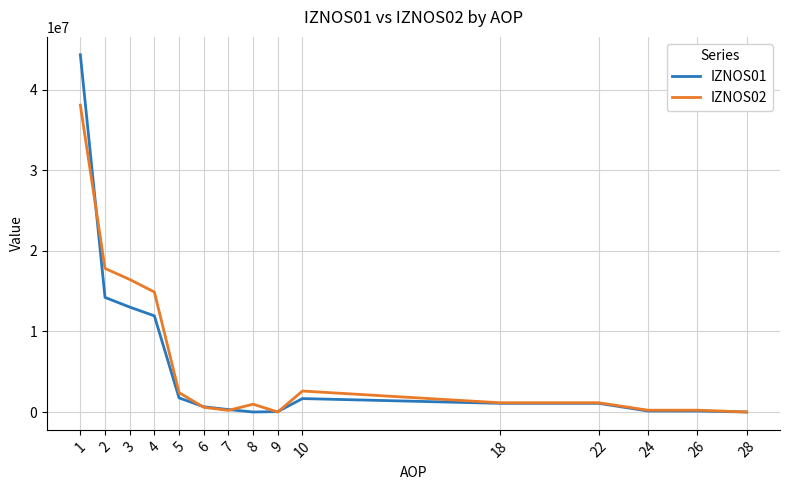

How many distinct data groups are displayed?

2